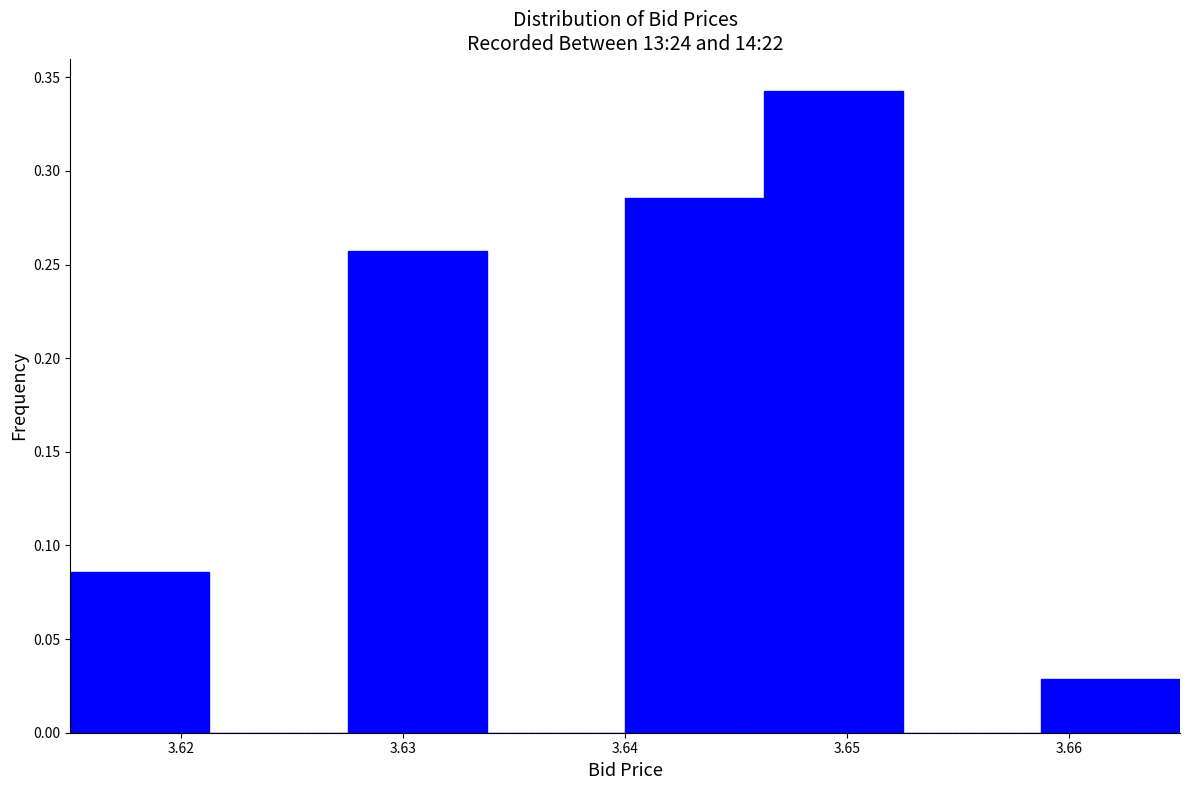

Reading left to right, list every bar in this chart as the range it spans on the x-axis followed by its height. Neither the bar edges nor the heights are printed on the chart, so give them approximately, as read against the axes.

3.615 to 3.621: 0.085
3.621 to 3.628: 0
3.628 to 3.634: 0.255
3.634 to 3.640: 0
3.640 to 3.646: 0.285
3.646 to 3.653: 0.345
3.653 to 3.659: 0
3.659 to 3.665: 0.030